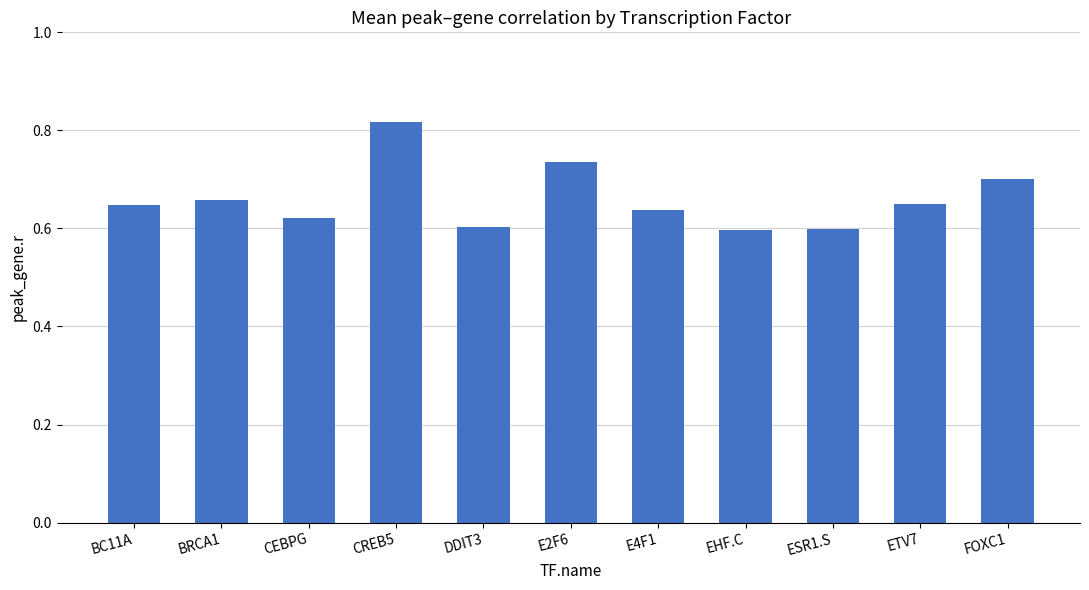

Count the values in the range 0 to 1.

11